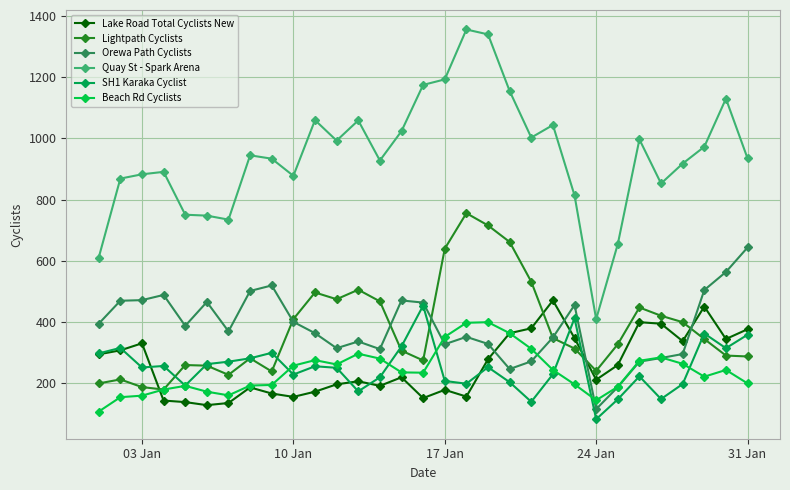

What is the minimum value shown in the chart?

83